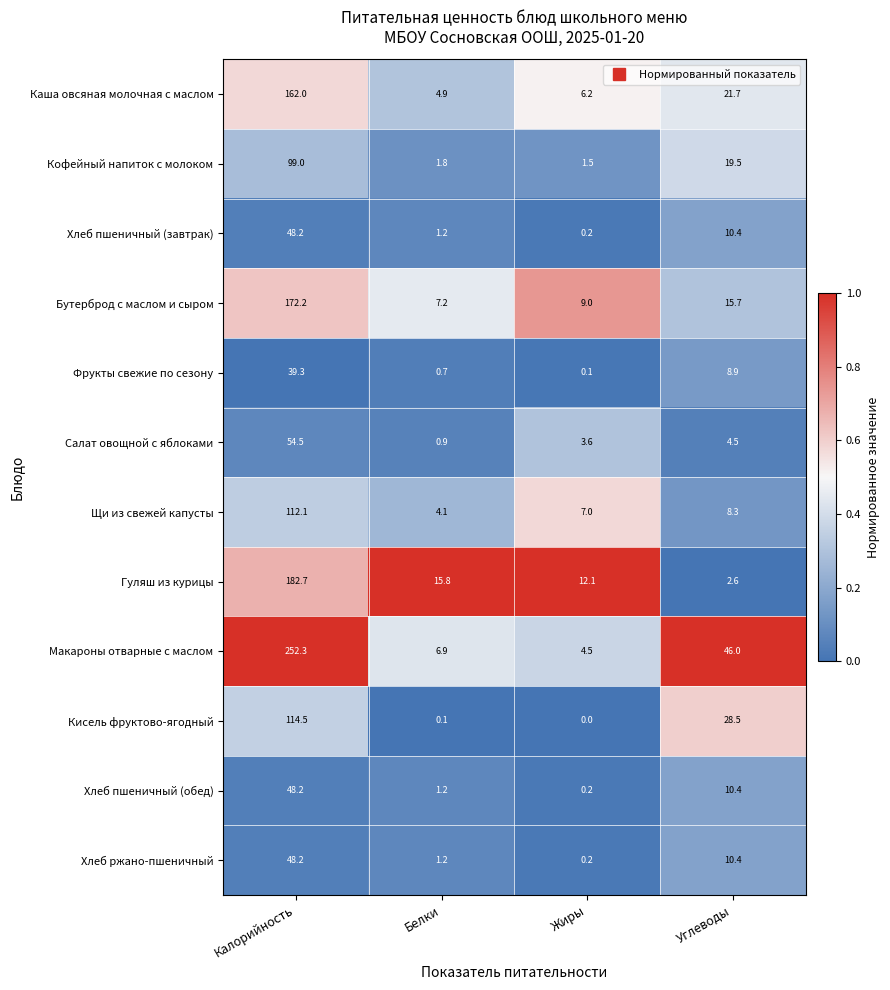

What value does the Фрукты свежие по сезону series have at Калорийность?

39.3